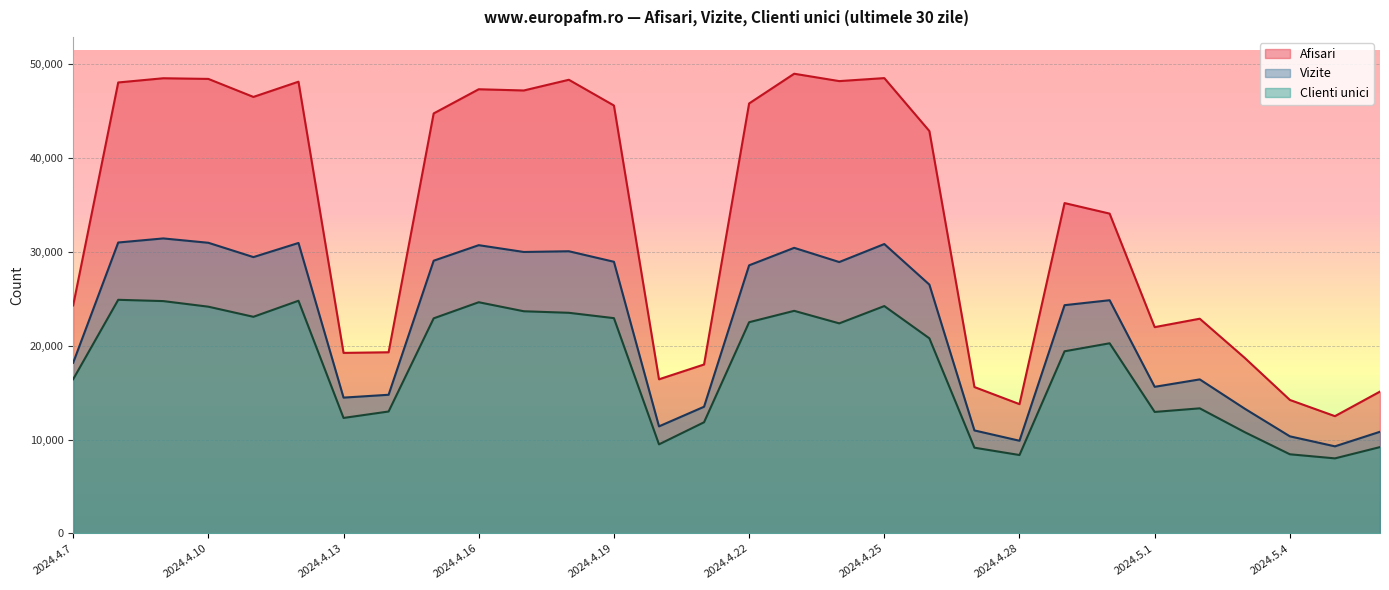

Is the value of Vizite at 2024.5.2 greater than the value of Afisari at 2024.5.3?

No